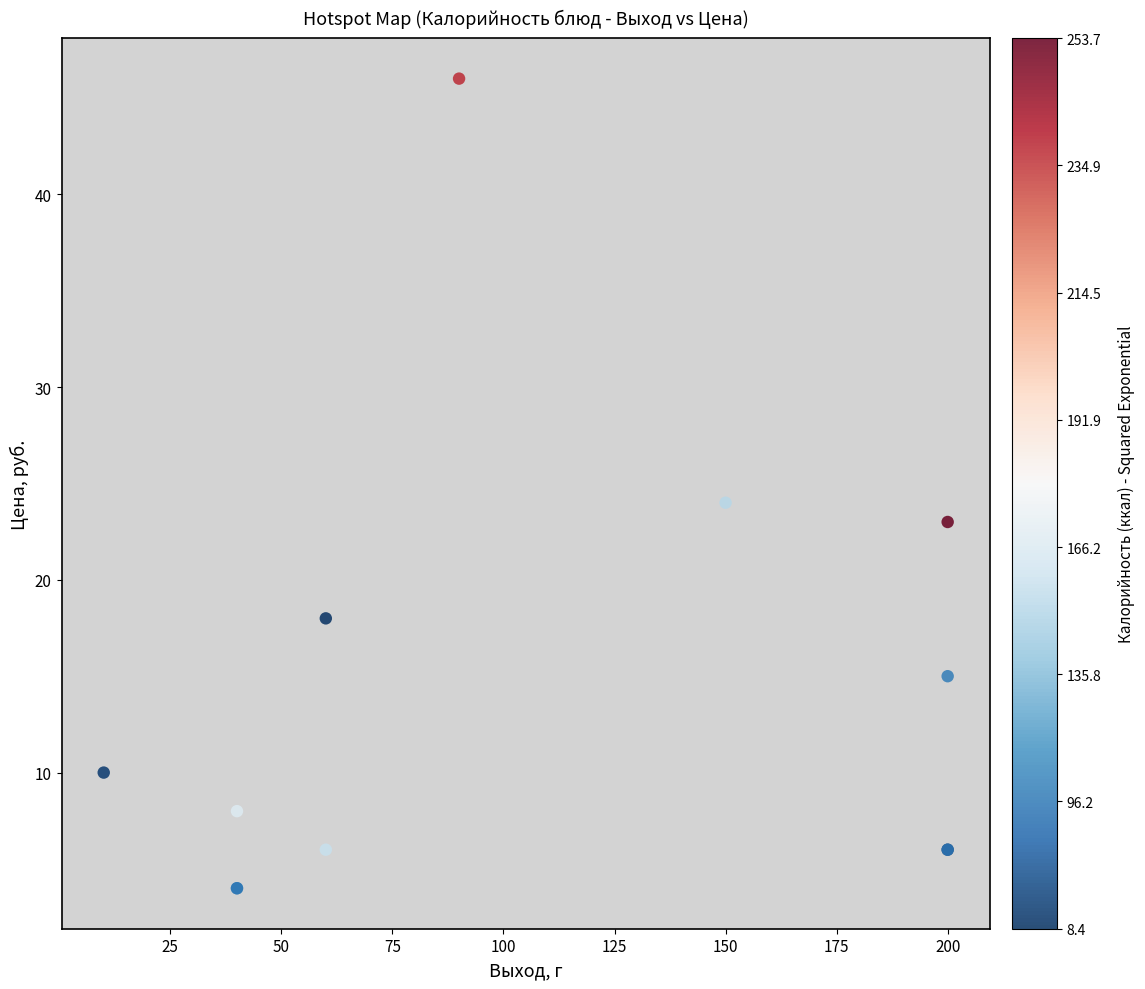

What Y value in the scatter plot is closest to 25?

24